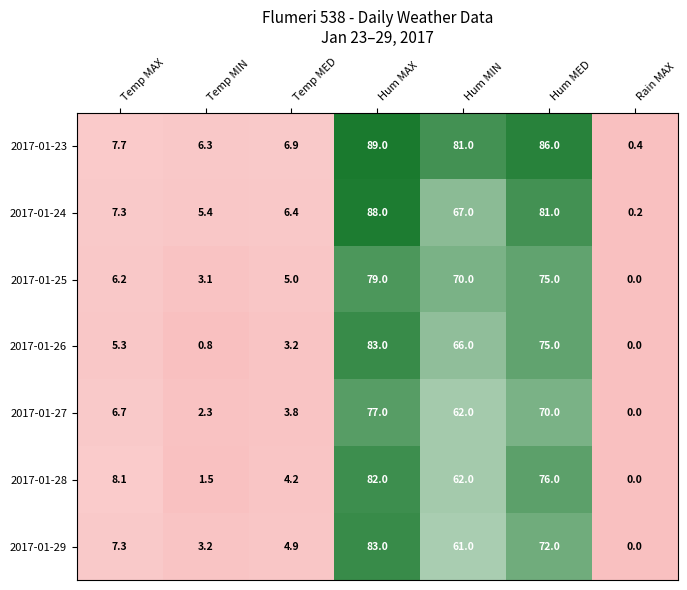

What is the greatest value displayed?

89.0